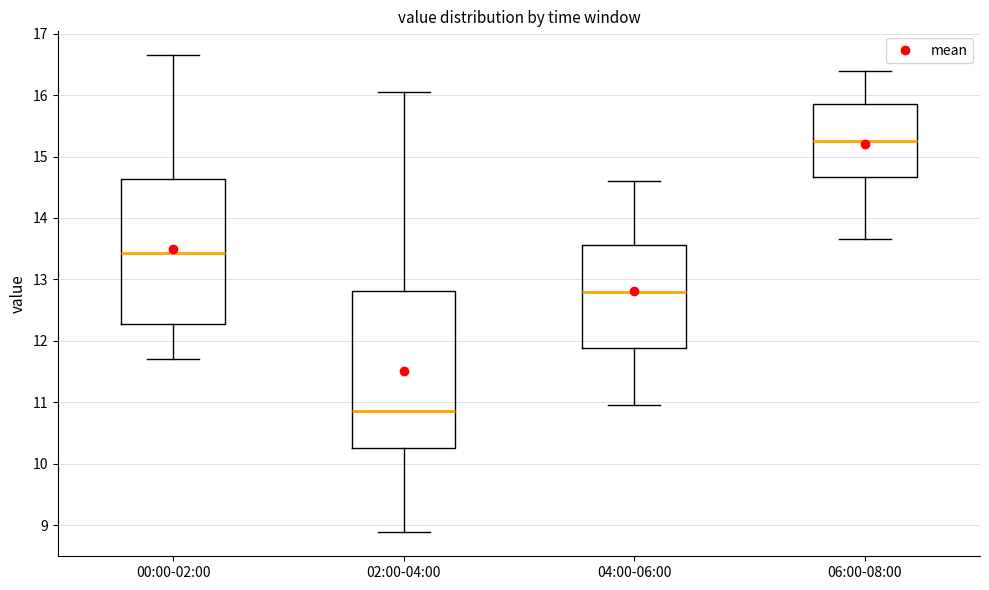

Which box's median line is the lowest?

02:00-04:00